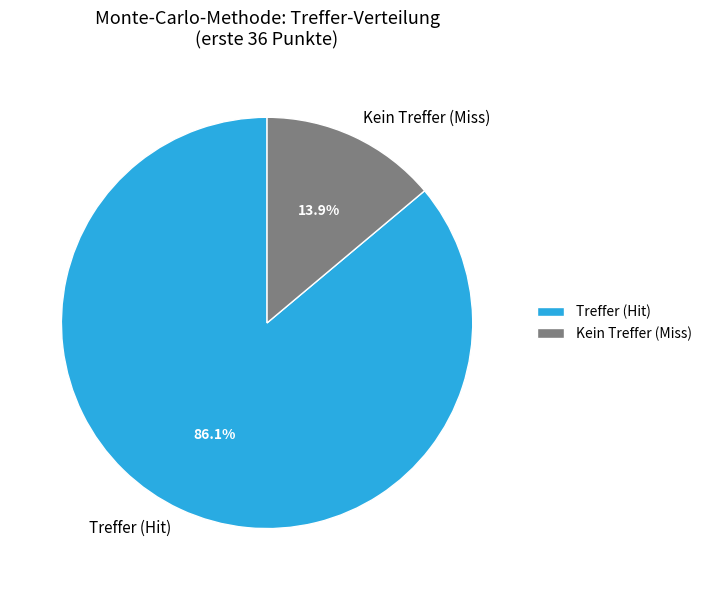

What is the smallest slice in the pie chart?

Kein Treffer (Miss)